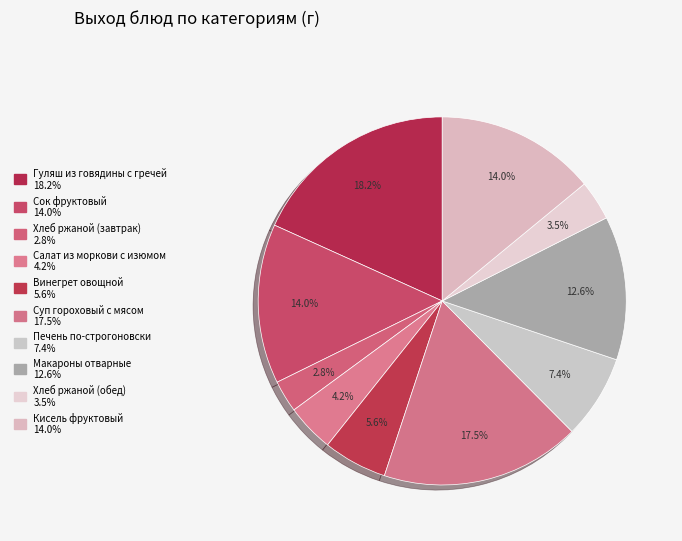

Is Сок фруктовый the majority of the pie?

No